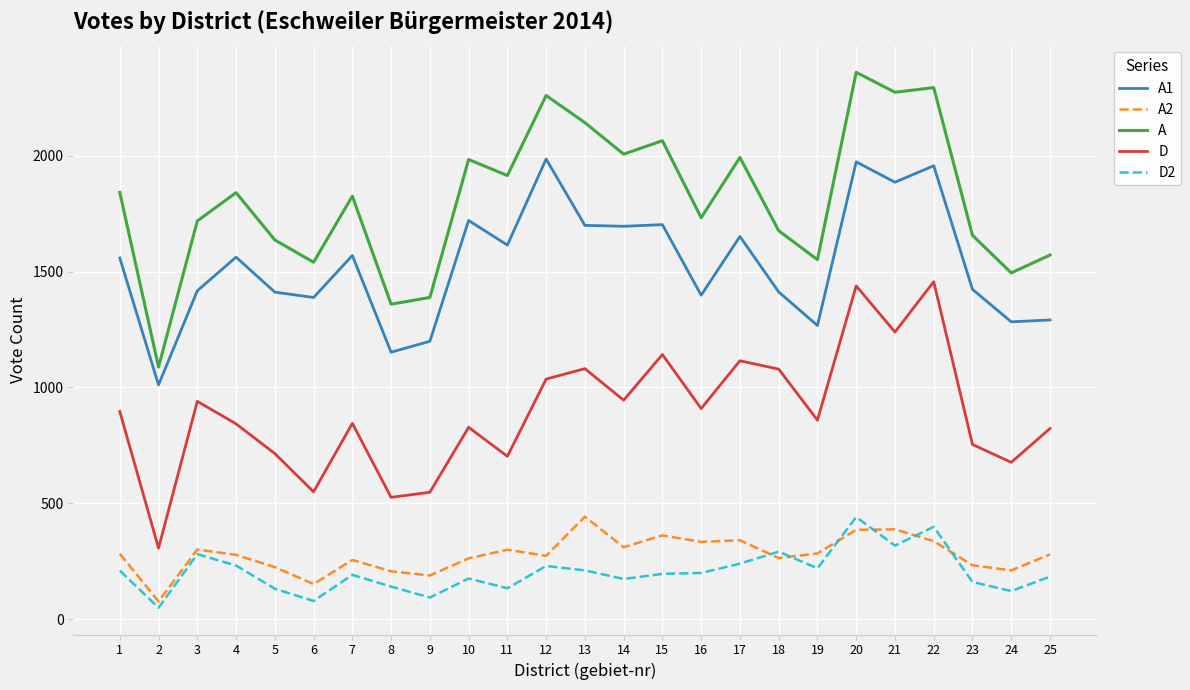

What is the difference between the maximum and second lowest values in the D2 series?

362